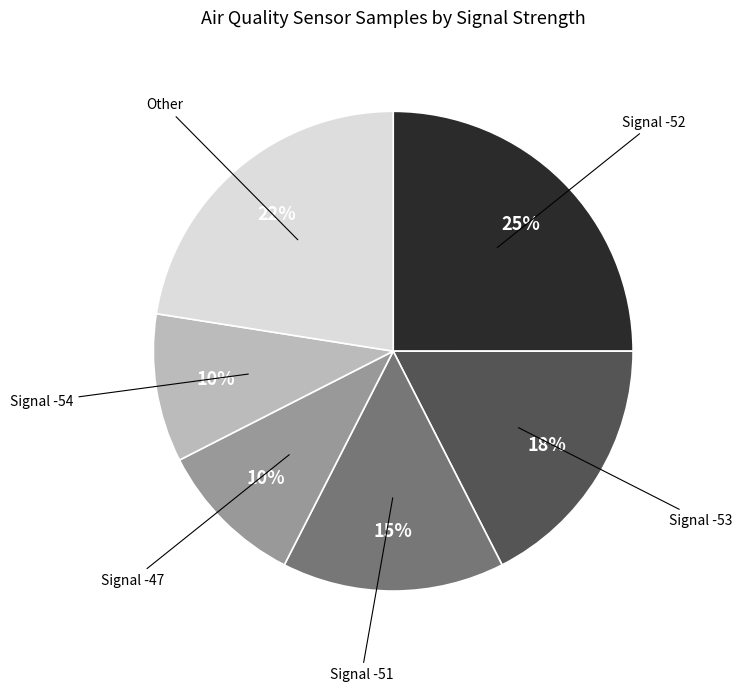

True or false: Signal -51 accounts for 15% of the total.

True